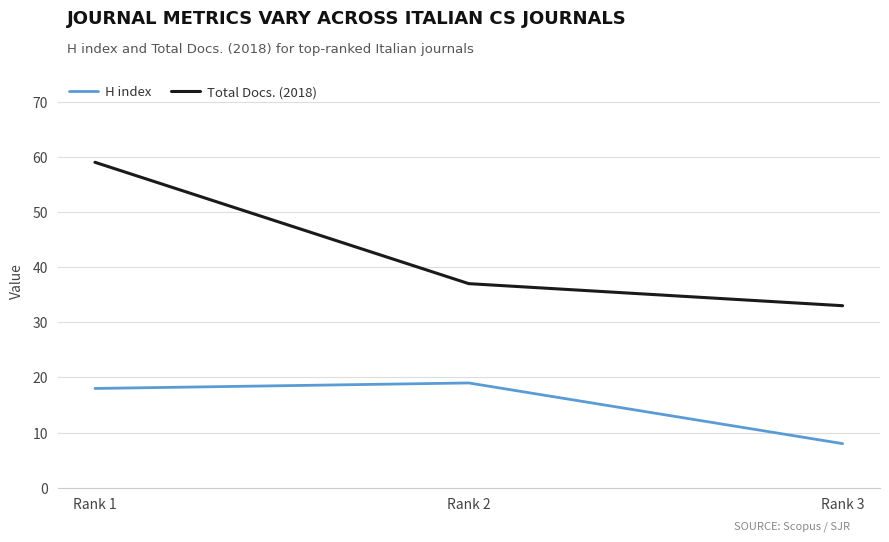

What is the average value of the H index series?

15